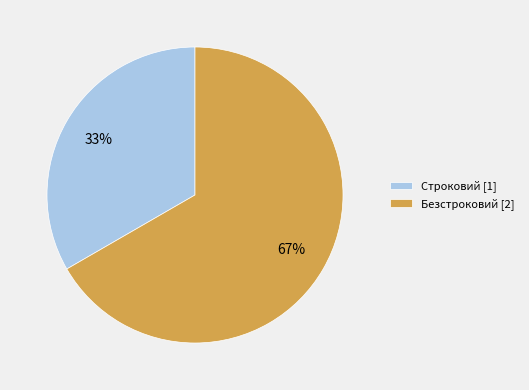

Which category has the smallest portion of the pie?

Строковий